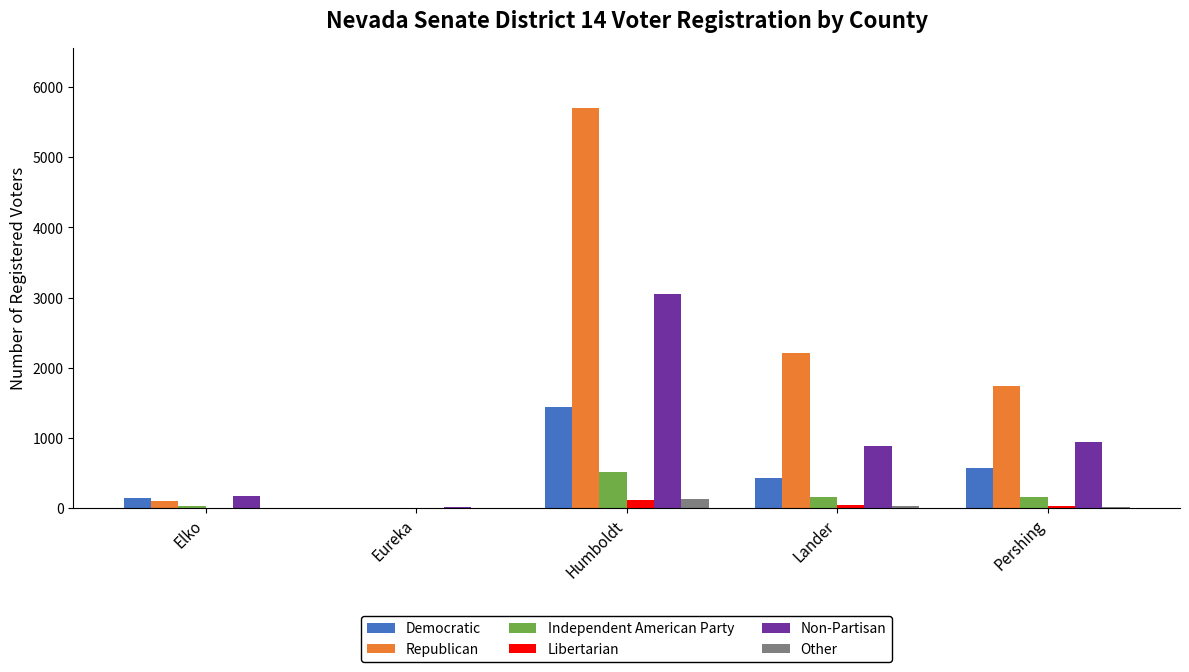

What is the sum of all Non-Partisan values?

5053